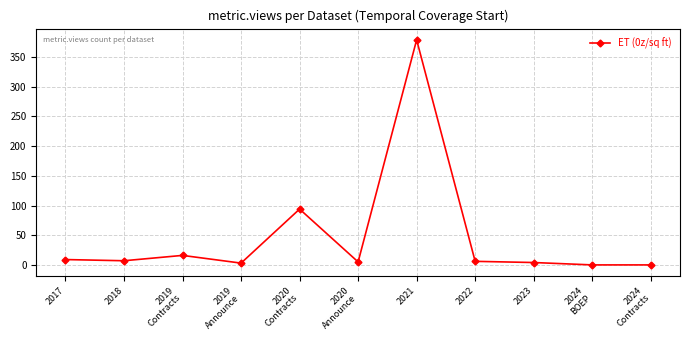

True or false: the data has more than 1 interior local peaks.

True